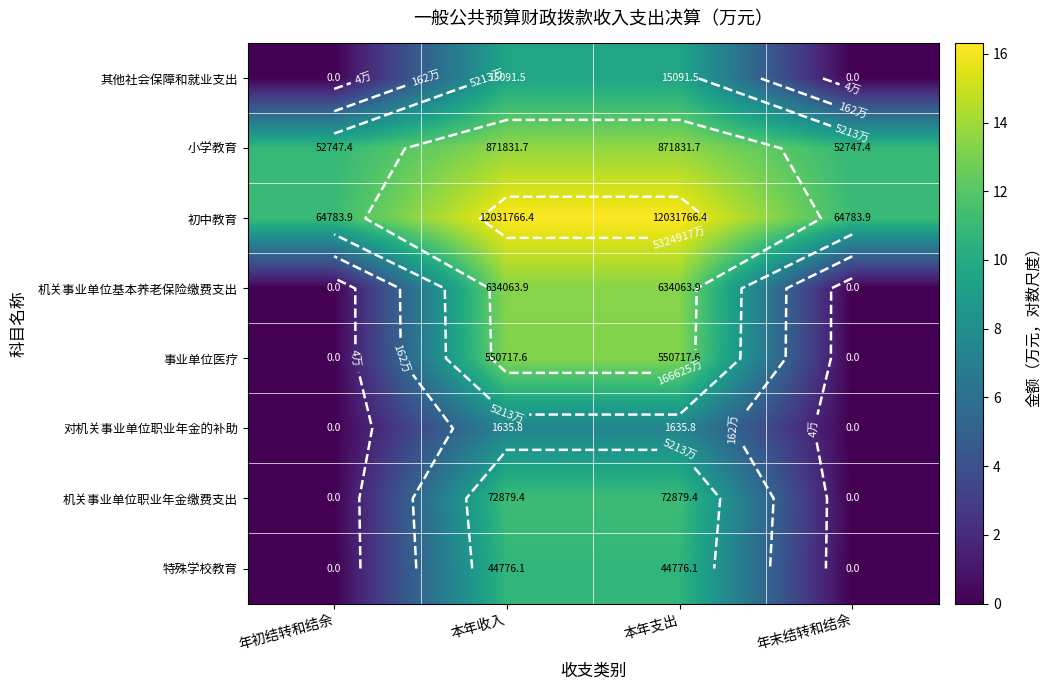

Count the number of data series in this chart.

8